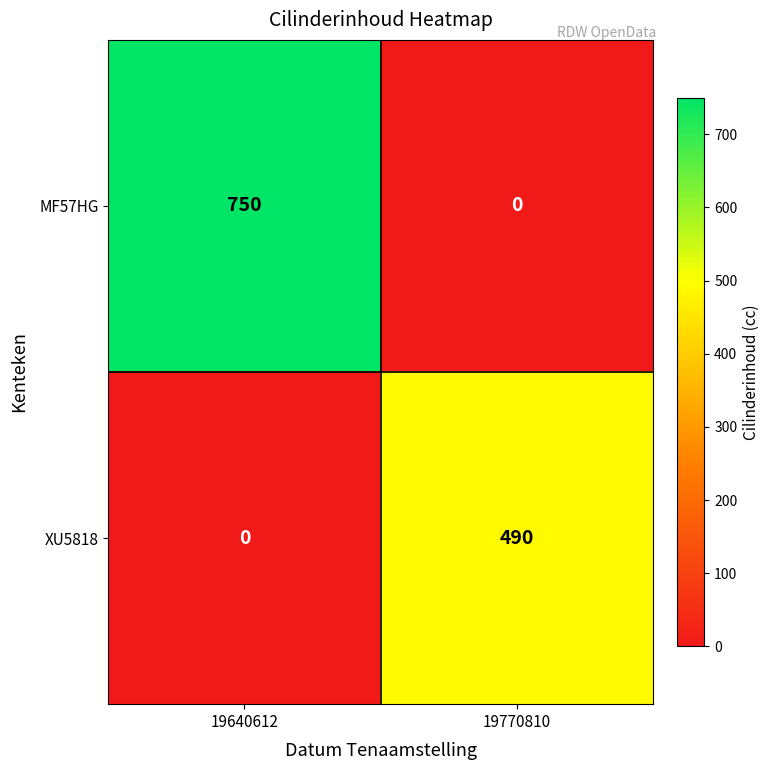

Which label corresponds to the largest value in the chart?

19640612